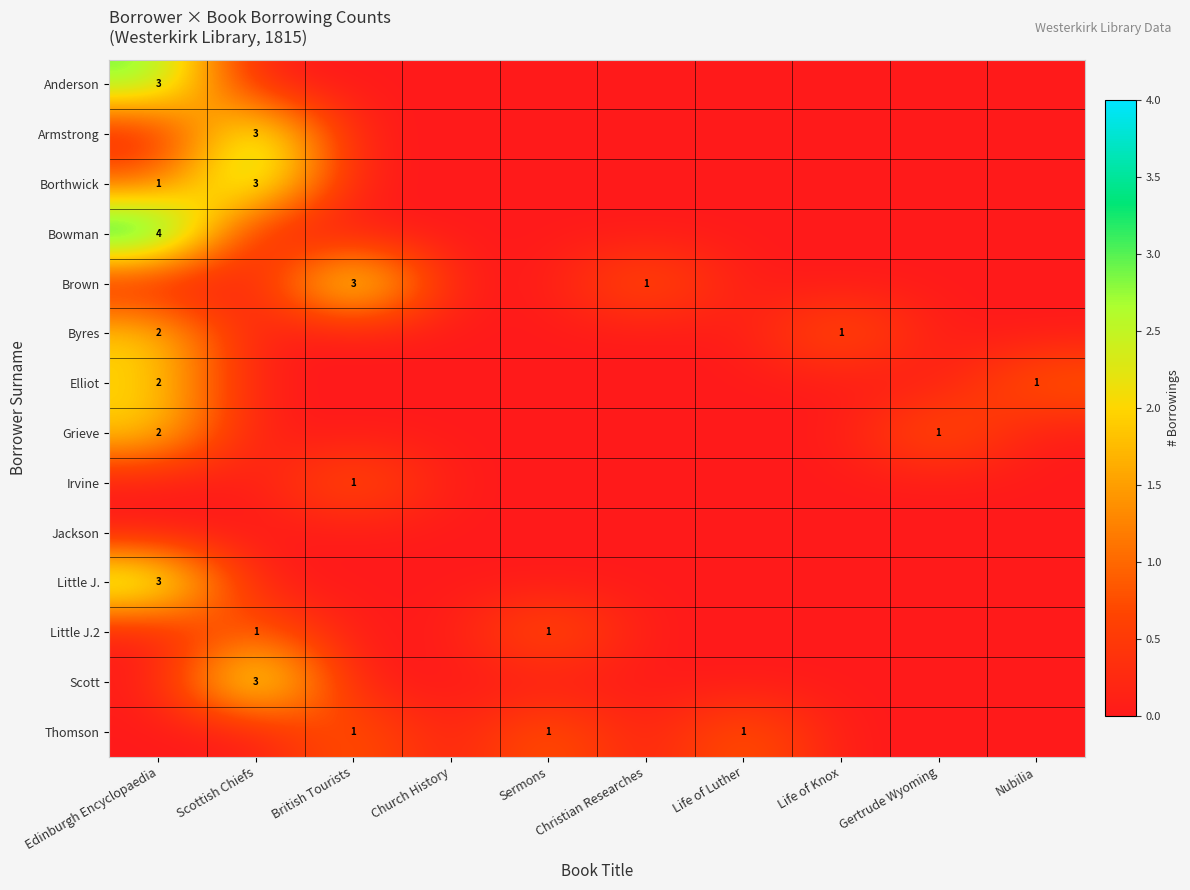

The value of Byres at Life of Luther is 1. True or false?

False